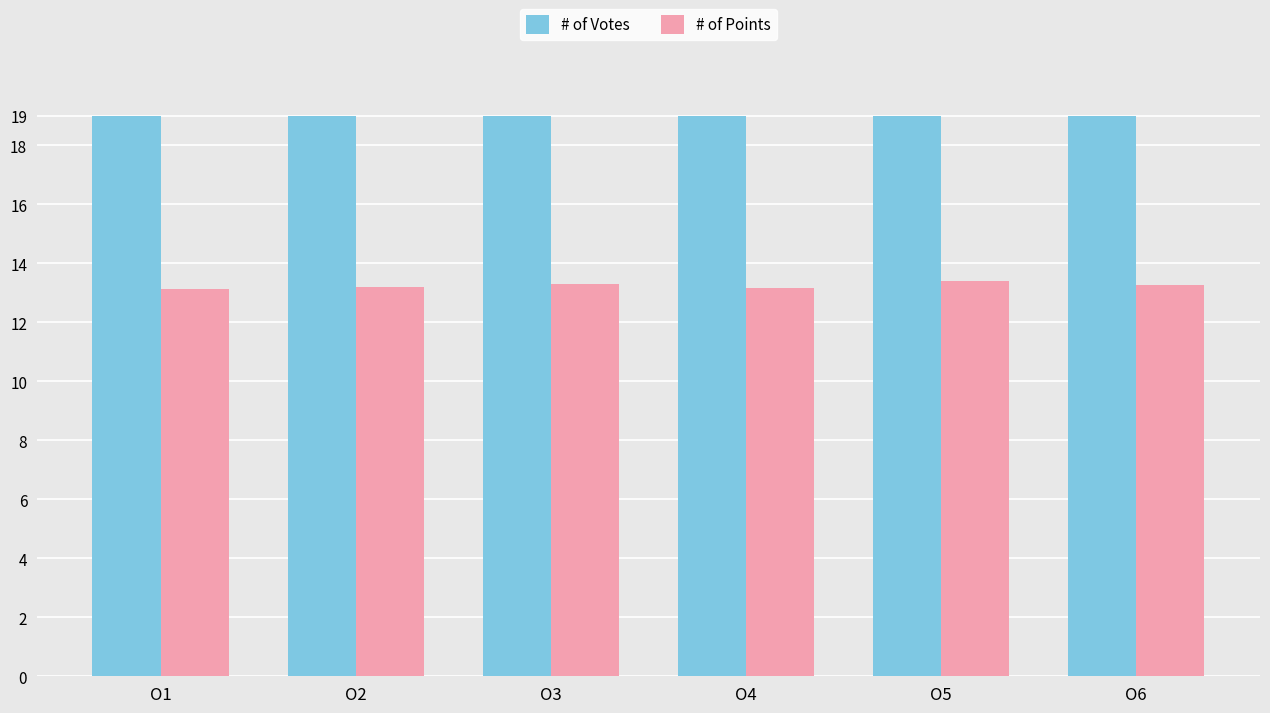

What is the greatest value displayed?

19.0